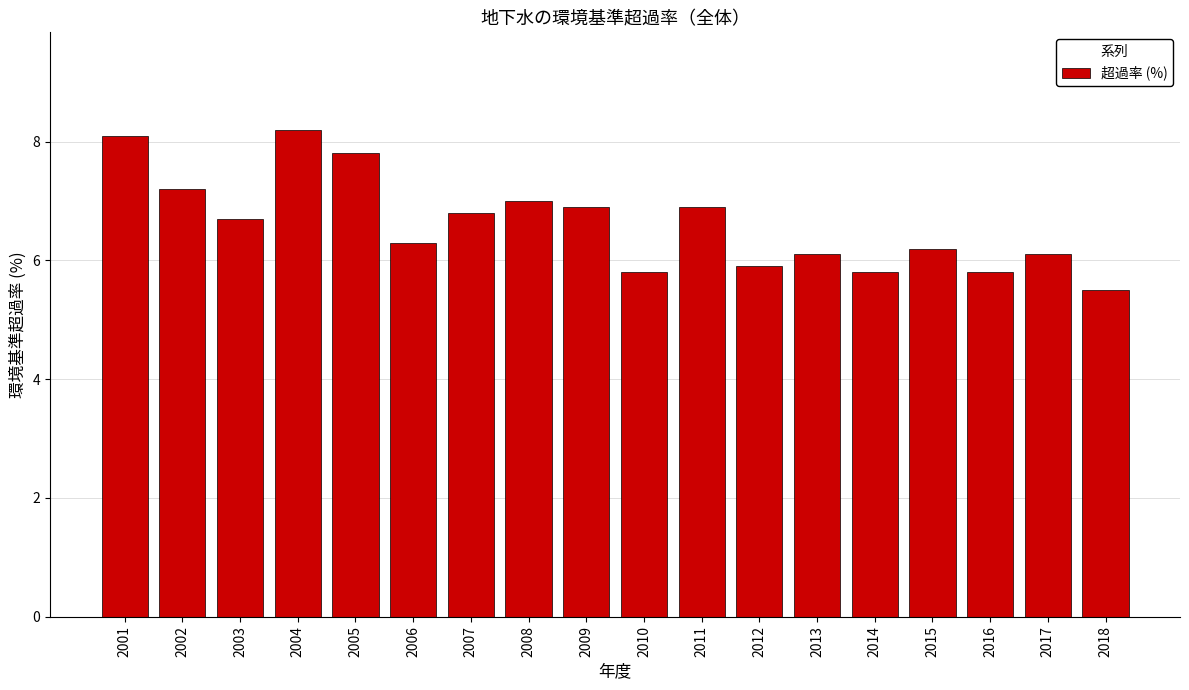

Reading left to right, transcribe all the data shown in this chart.

8.1	7.2	6.7	8.2	7.8	6.3	6.8	7.0	6.9	5.8	6.9	5.9	6.1	5.8	6.2	5.8	6.1	5.5